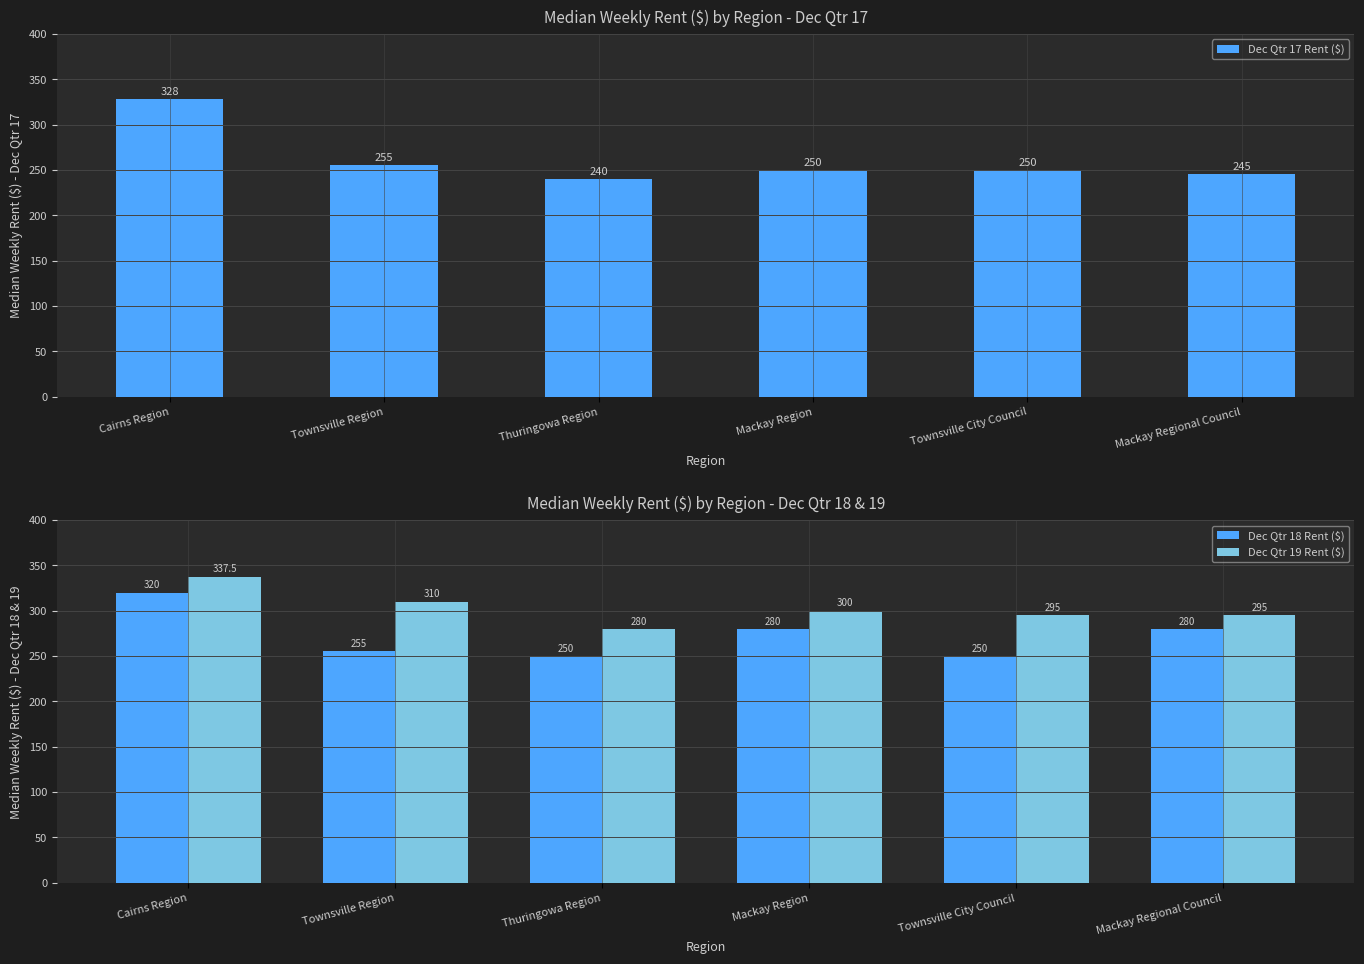

What is the difference between the maximum and minimum values in the Dec Qtr 19 Rent ($) series?

57.5